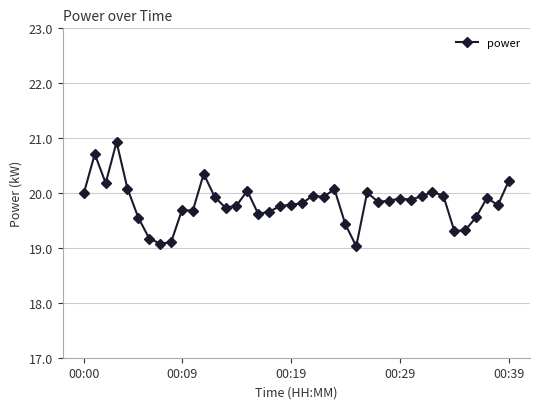

What is the maximum value shown in the chart?

20.9